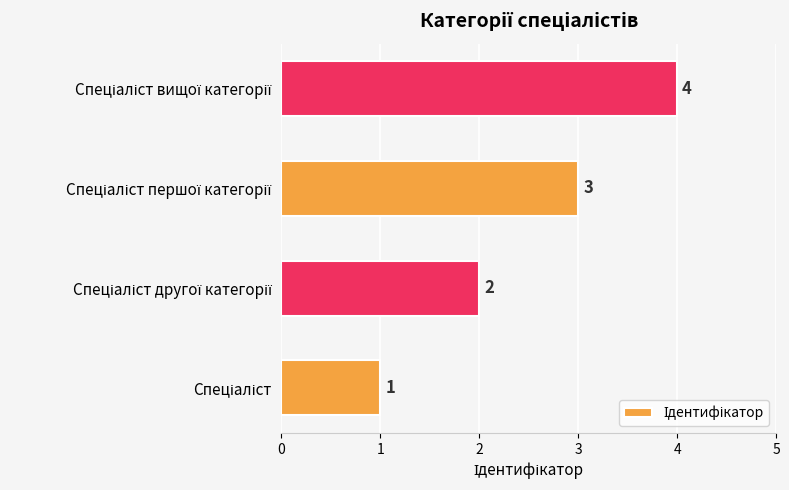

How many values are below 3?

2